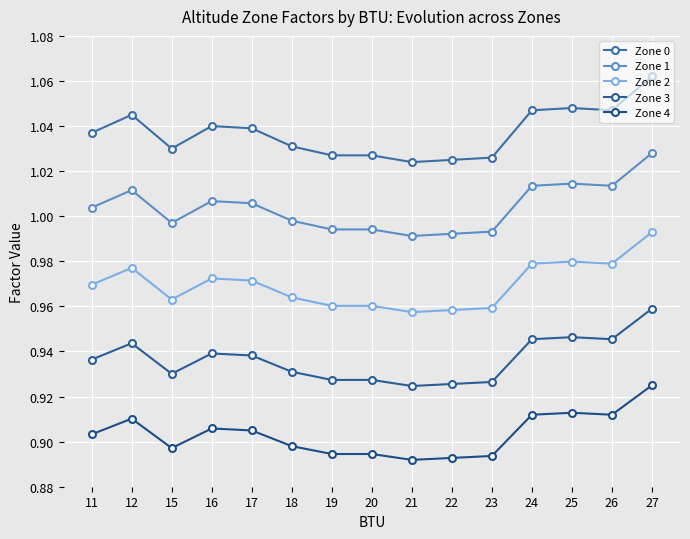

True or false: Zone 1 and Zone 2 intersect in this chart.

False